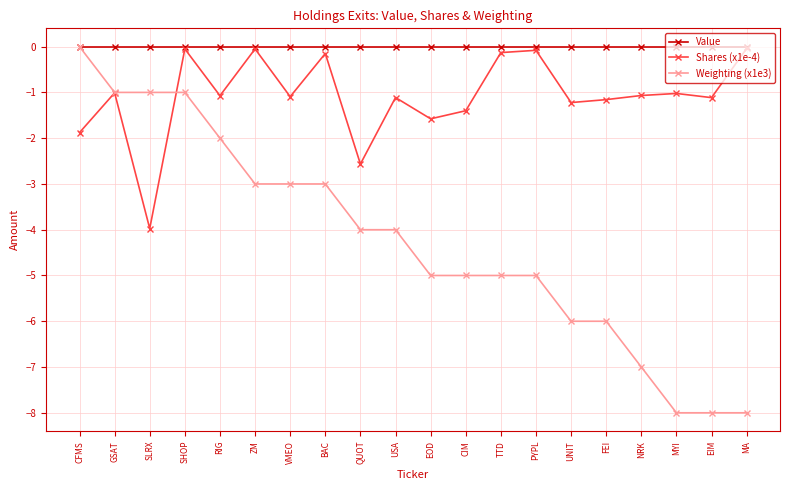

What is the sum of all Weighting (x1e3) values?

-85.0